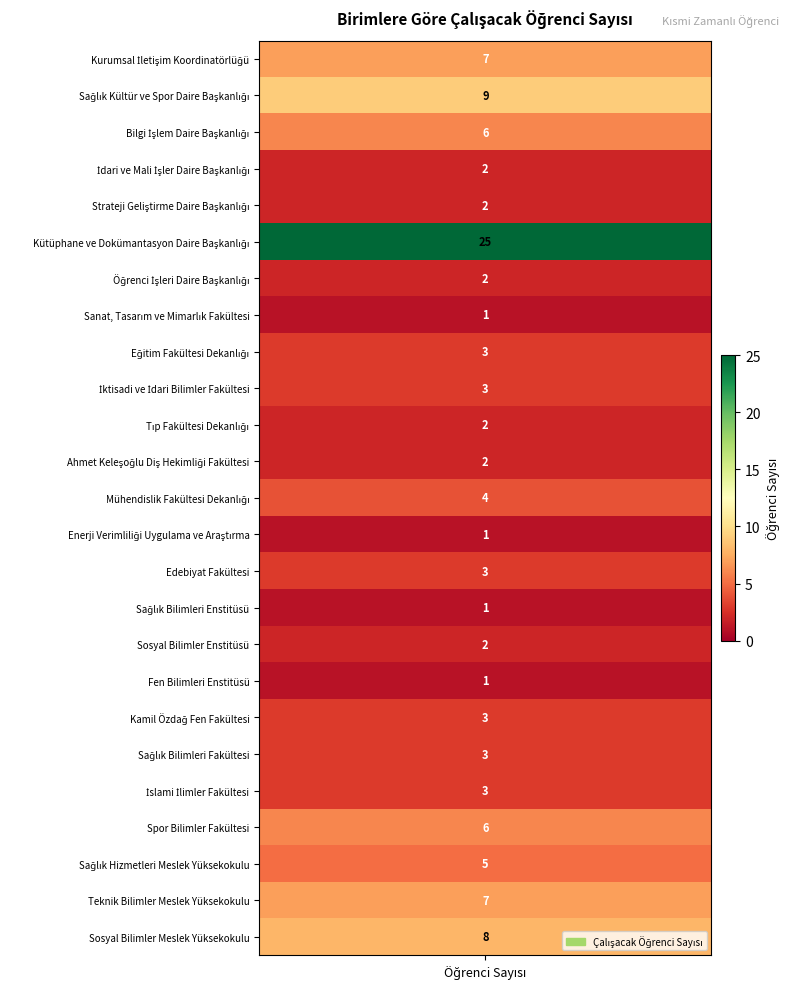

The value at Teknik Bilimler Meslek Yüksekokulu is 7. True or false?

True